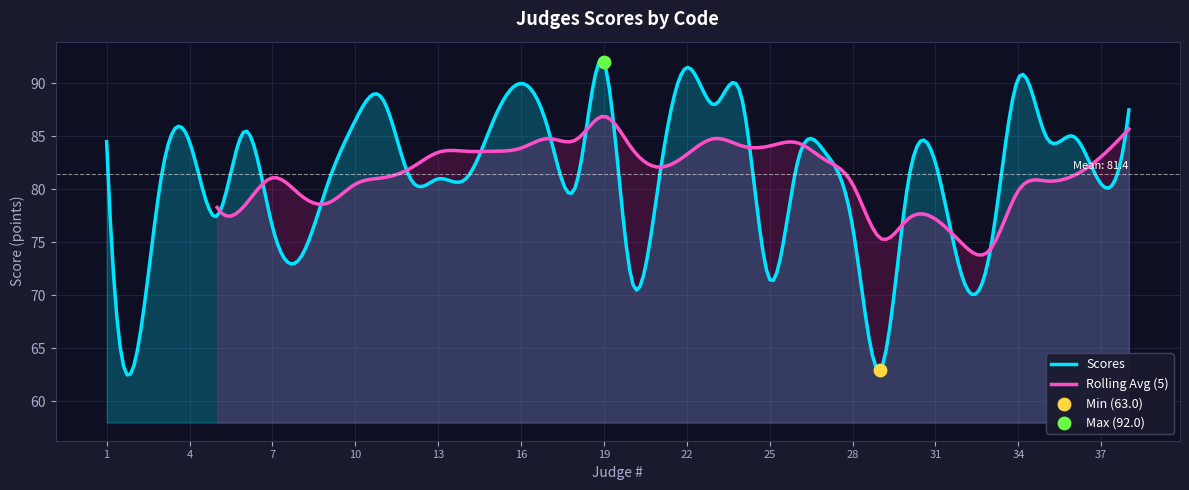

What is the change in value from 28 to 34?

+14.0